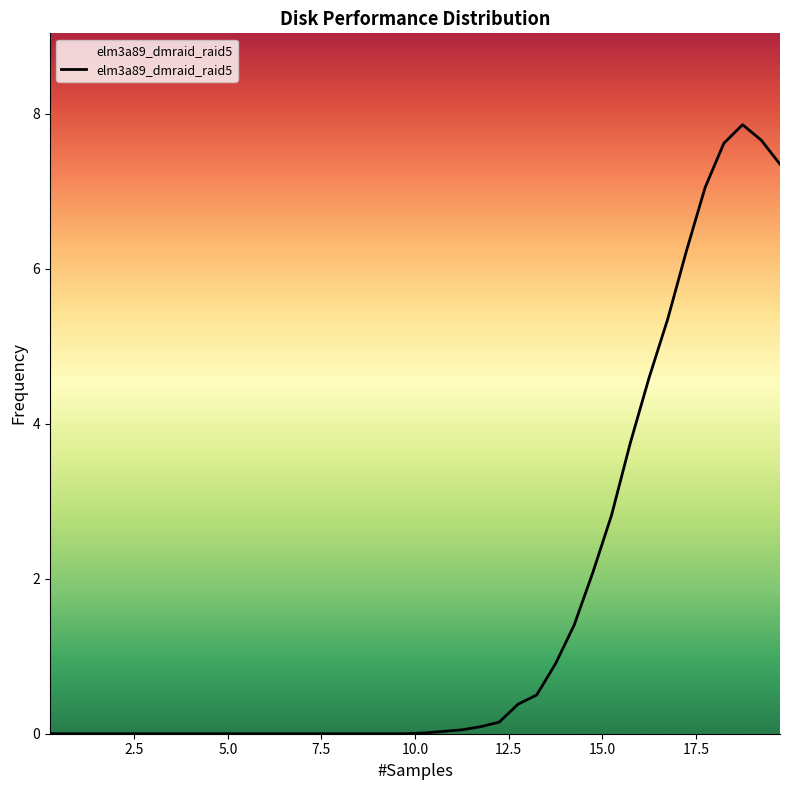

What is the difference between the maximum and minimum values?

7.9